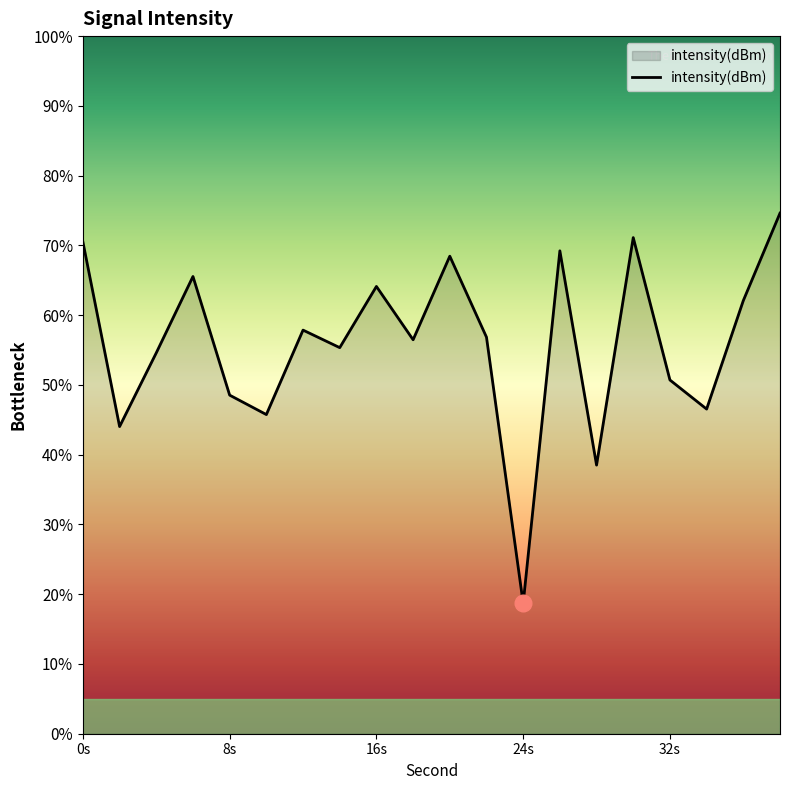

What is the difference between the maximum and minimum values?

55.9